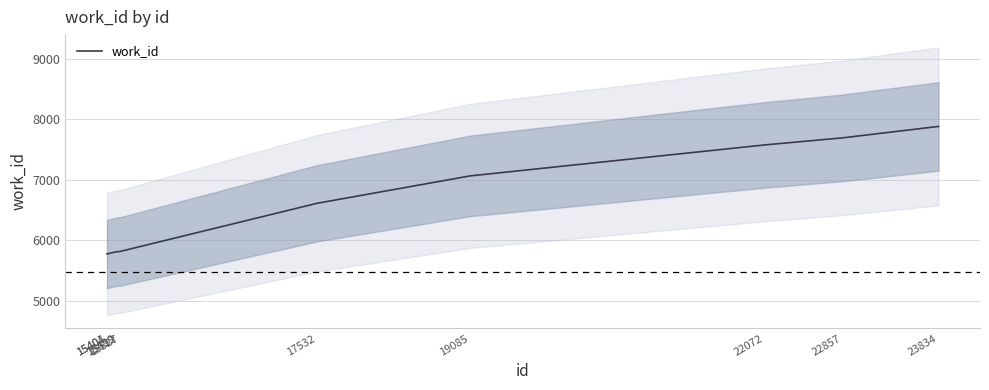

Rank the categories by value from lowest to highest.

15401, 15404, 15499, 15512, 15527, 17532, 19085, 22072, 22857, 23834